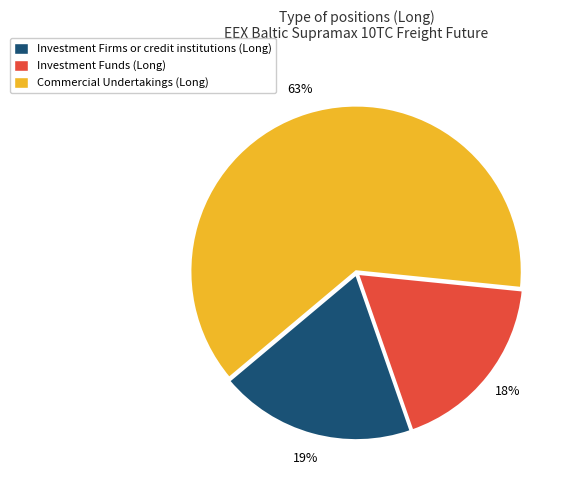

The Commercial Undertakings (Long) slice represents 63% of the pie. True or false?

True